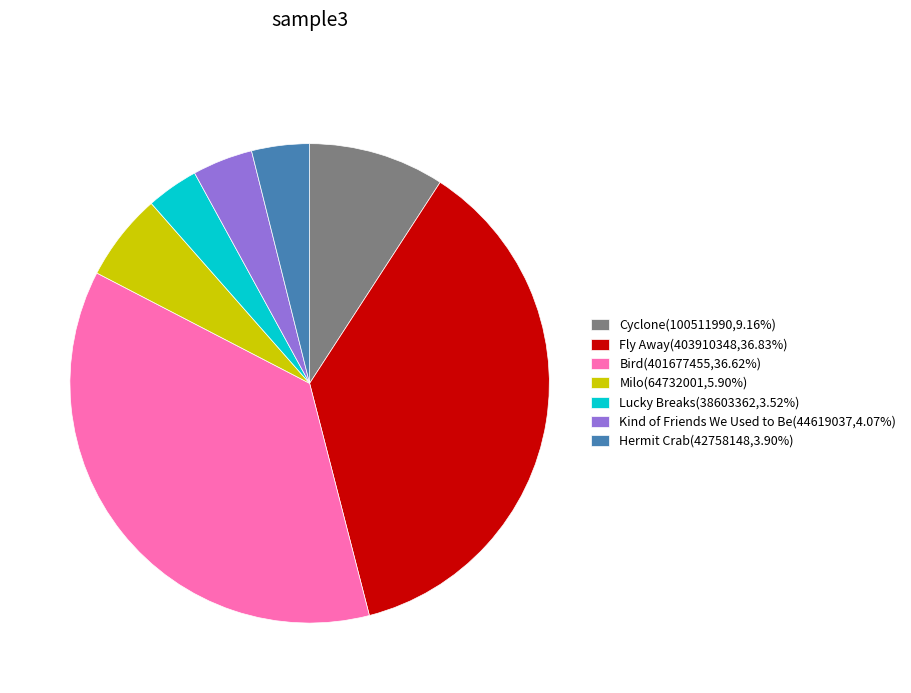

Approximately how many times larger is the value at Kind of Friends We Used to Be(44619037,4.07%) compared to Hermit Crab(42758148,3.90%)?

1.0